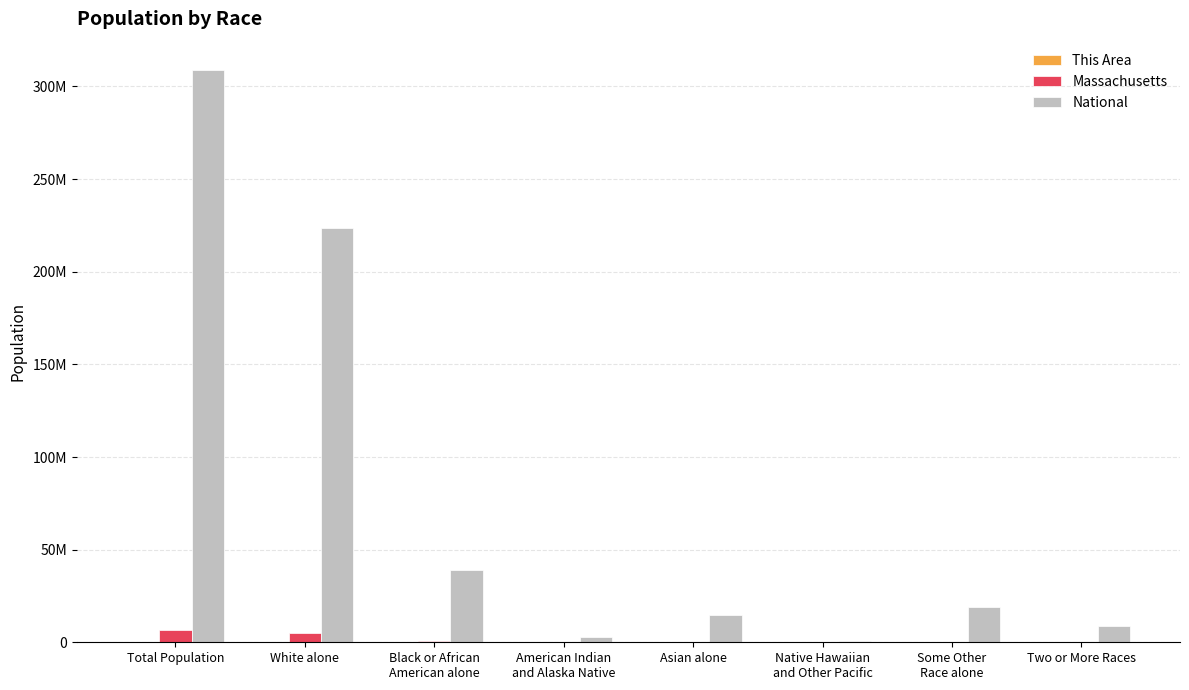

Are the bars horizontal?

No